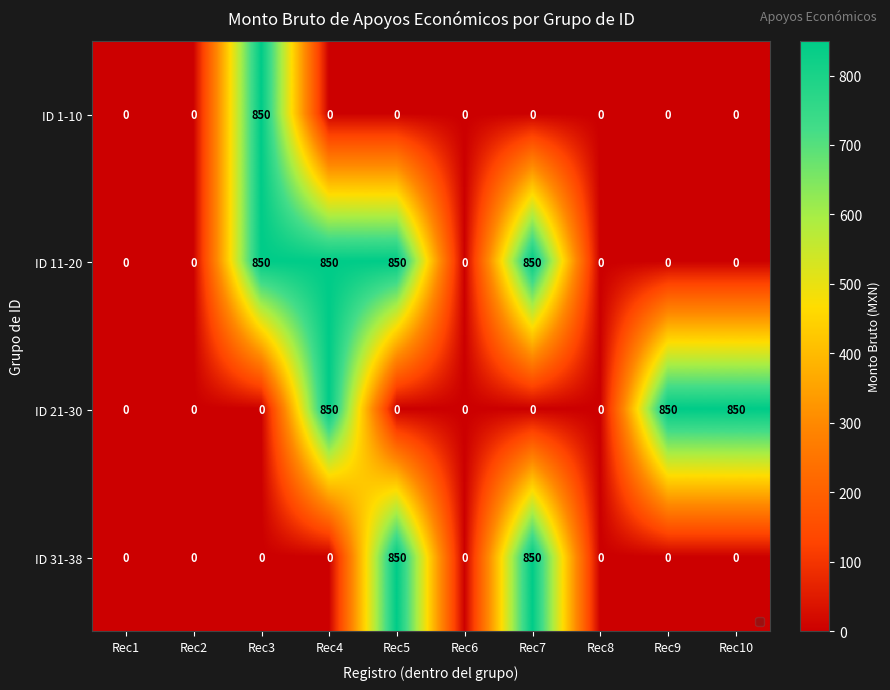

What is the maximum value shown in the chart?

850